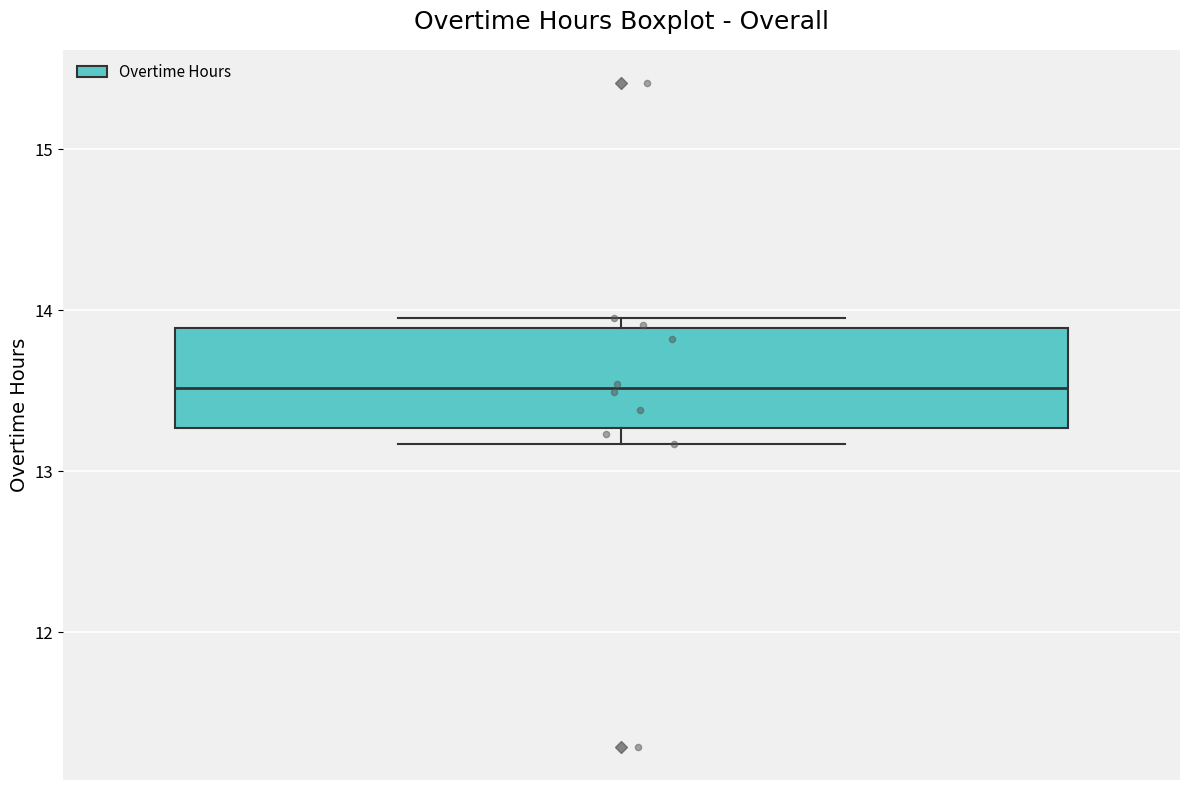

Read this box plot against the y-axis: the position of the median line, the range covered by the box, and the ends of both whiskers. The values are not printed on the chart, so give them approximately, as read against the axis.

median 13.5, box 13.3 to 13.9, whiskers 13.2 to 14.0